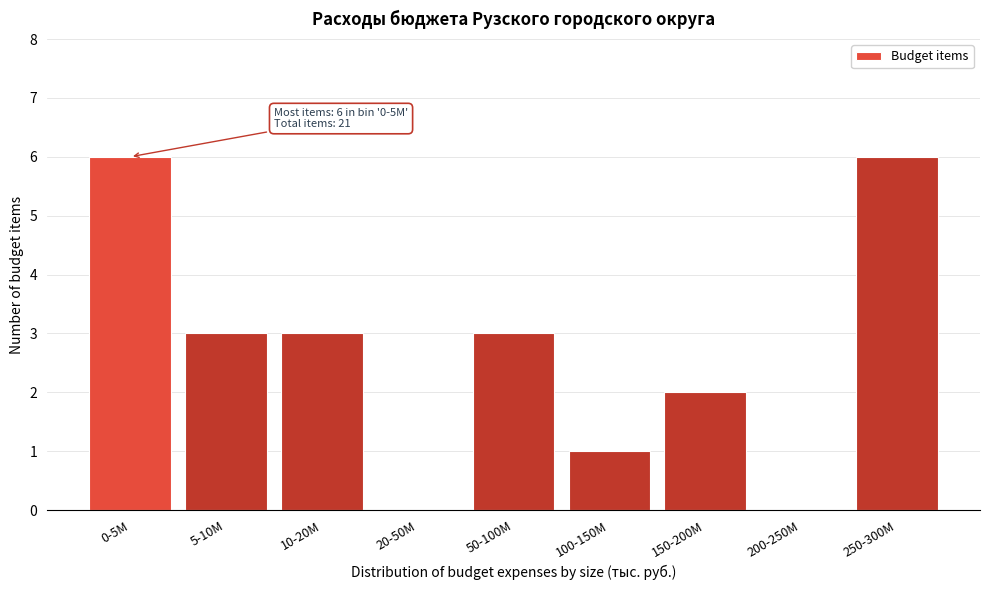

Reading left to right, what are all the values shown in this chart?

0-5M=6	5-10M=3	10-20M=3	20-50M=0	50-100M=3	100-150M=1	150-200M=2	200-250M=0	250-300M=6